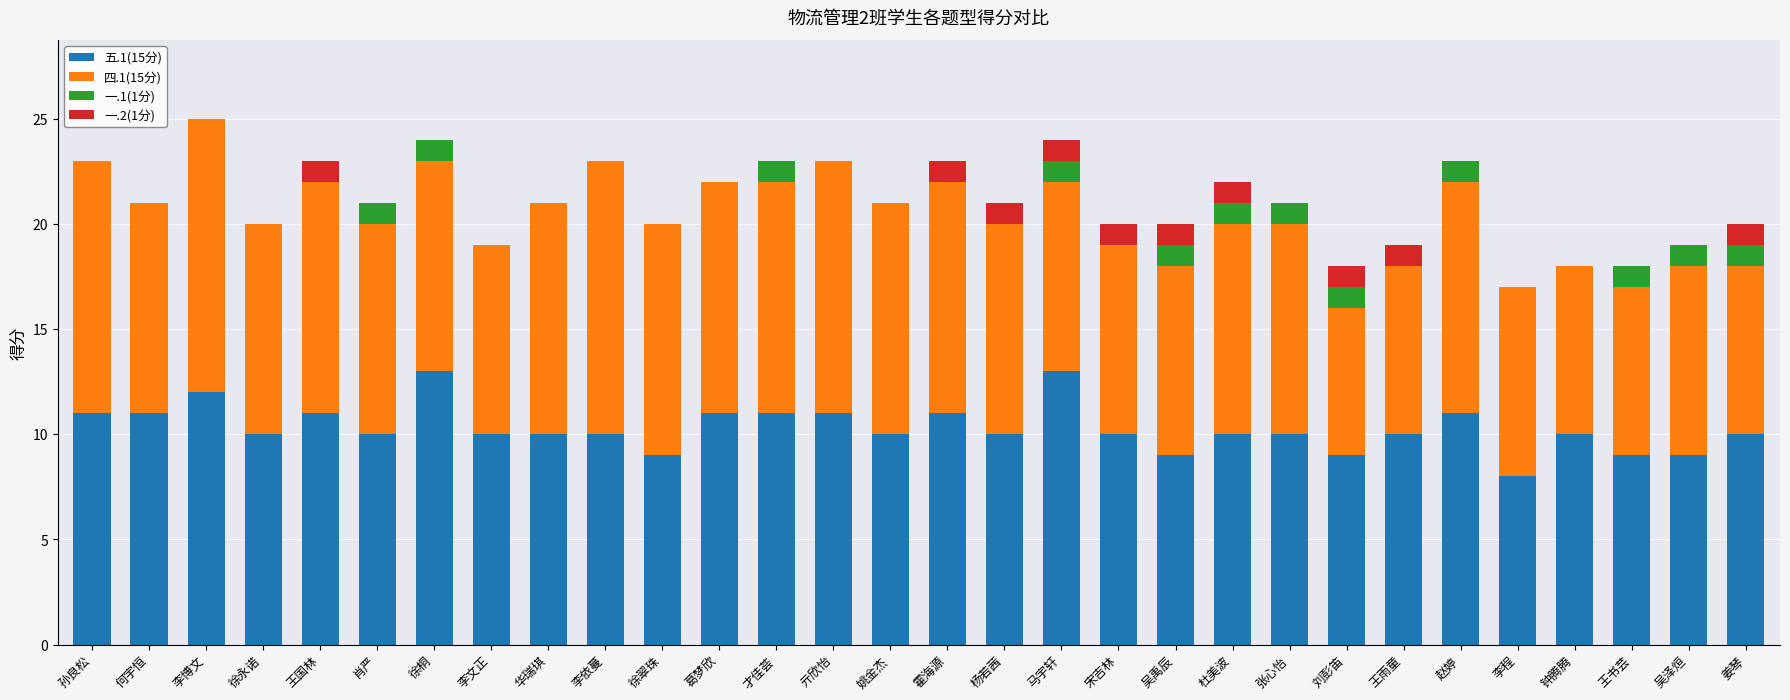

What is the total value across all series at 葛梦欣?

22